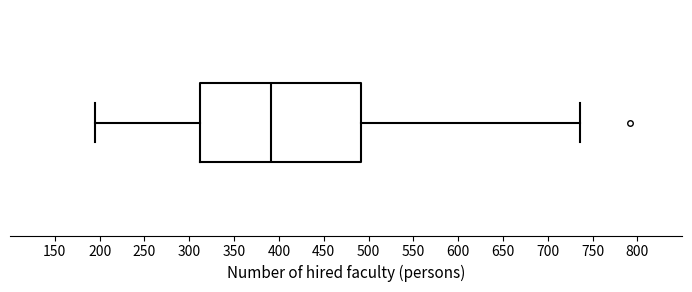

Read this box plot against the x-axis: the position of the median line, the range covered by the box, and the ends of both whiskers. The values are not printed on the chart, so give them approximately, as read against the axis.

median 390, box 310 to 490, whiskers 195 to 735